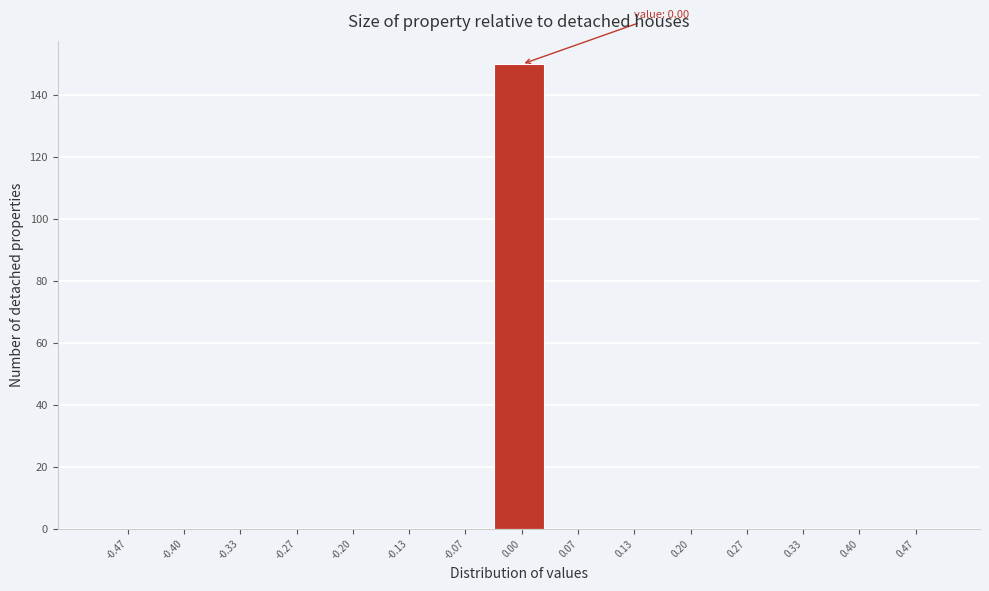

Over which range of the x-axis is the bar tallest?

-0.03 to 0.03